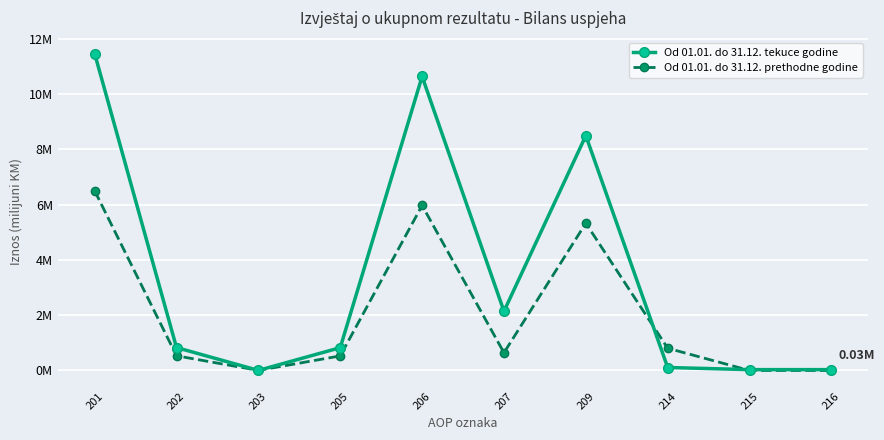

Does the chart have visible grid lines?

Yes